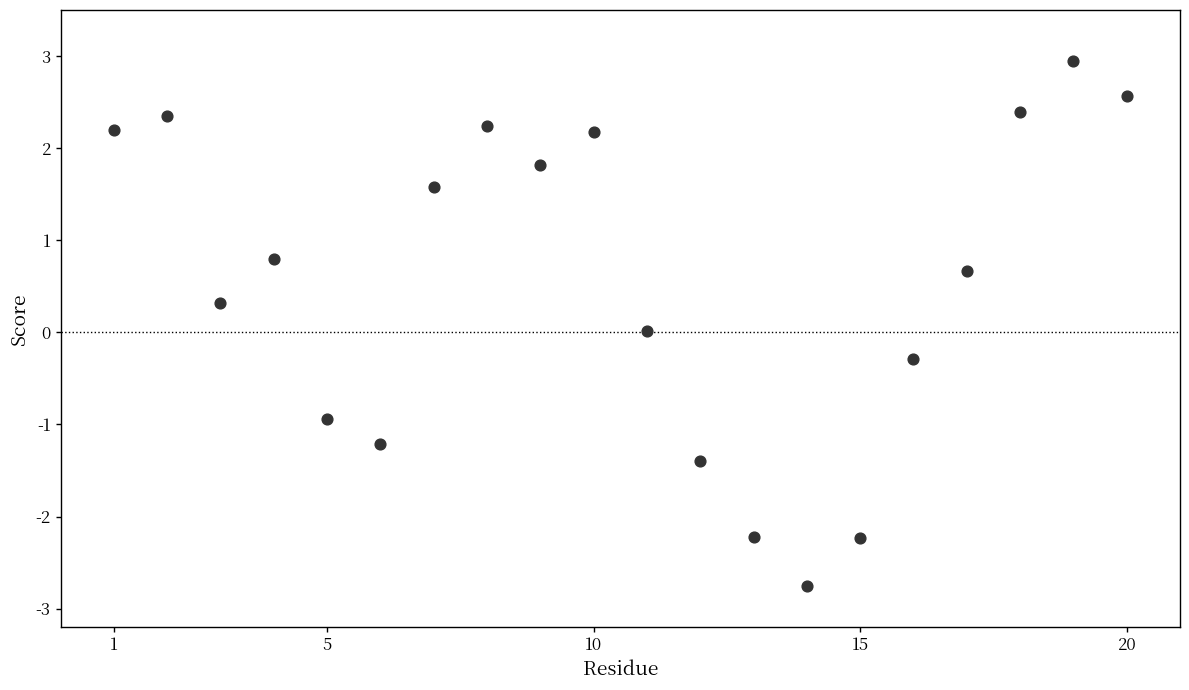

What is the range of X values (max minus min)?

19.0